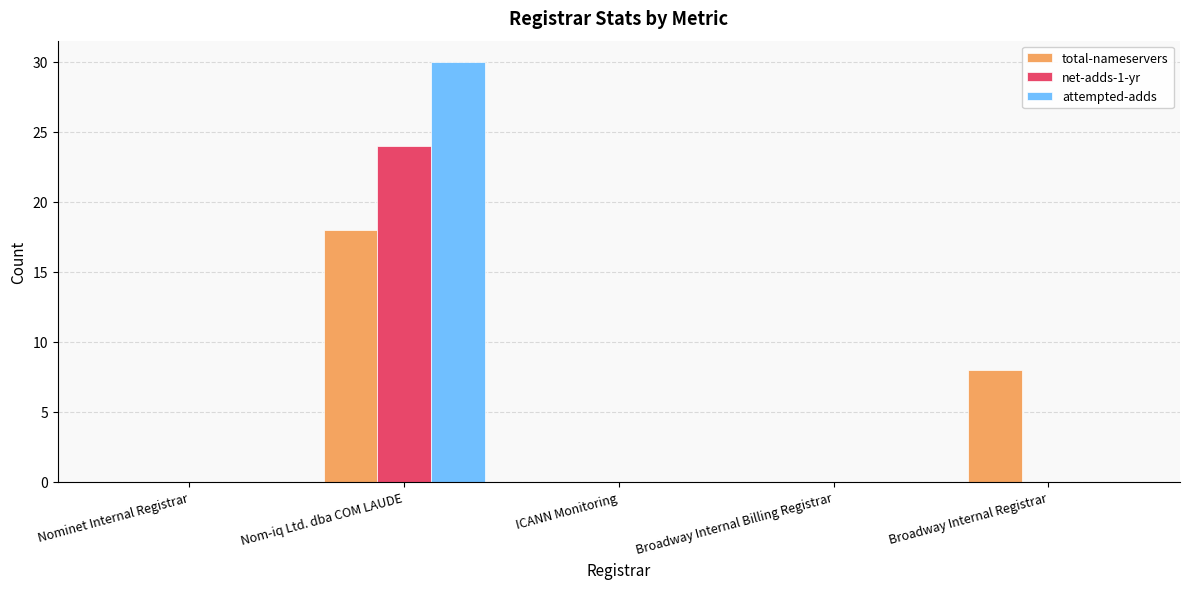

True or false: attempted-adds has a value of 0 at Broadway Internal Billing Registrar.

True